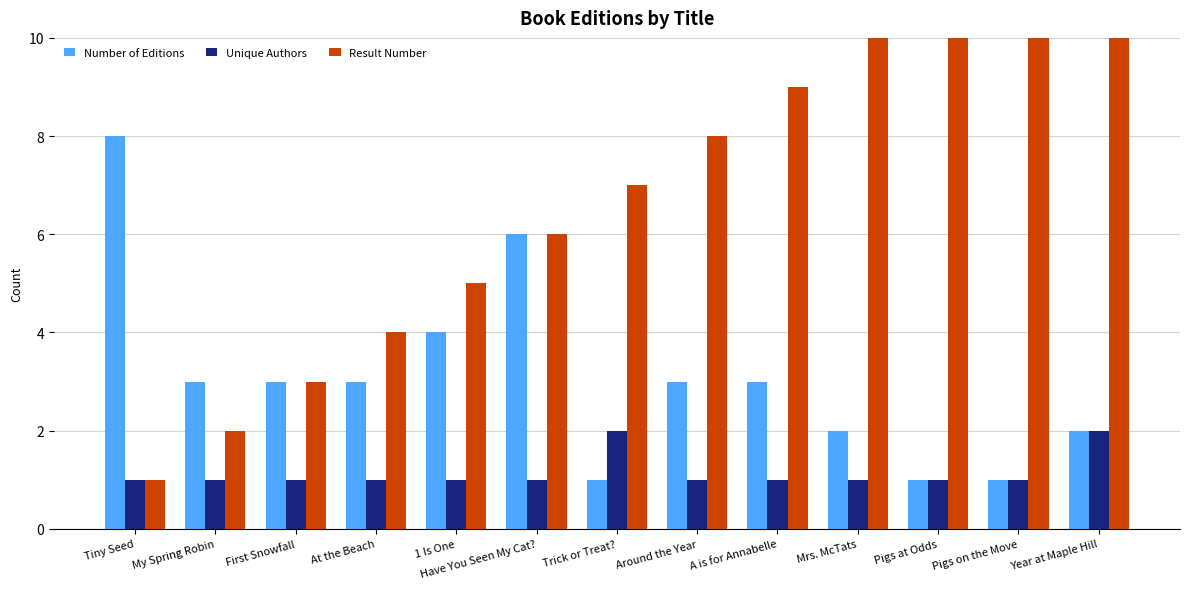

What is the label of the 8th bar from the right?

Have You Seen My Cat?